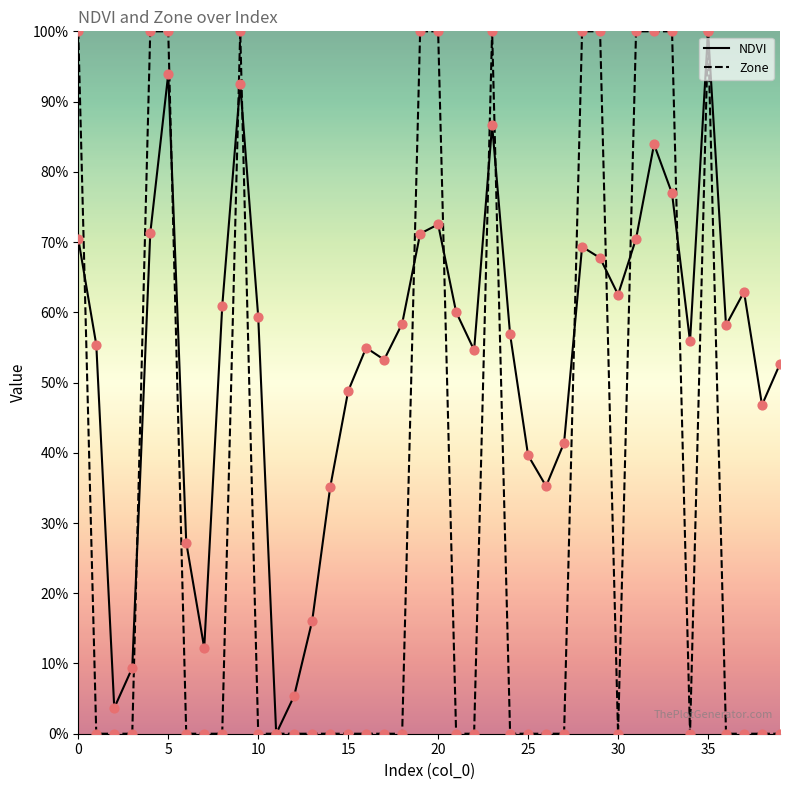

Which series has the largest total across all categories?

NDVI